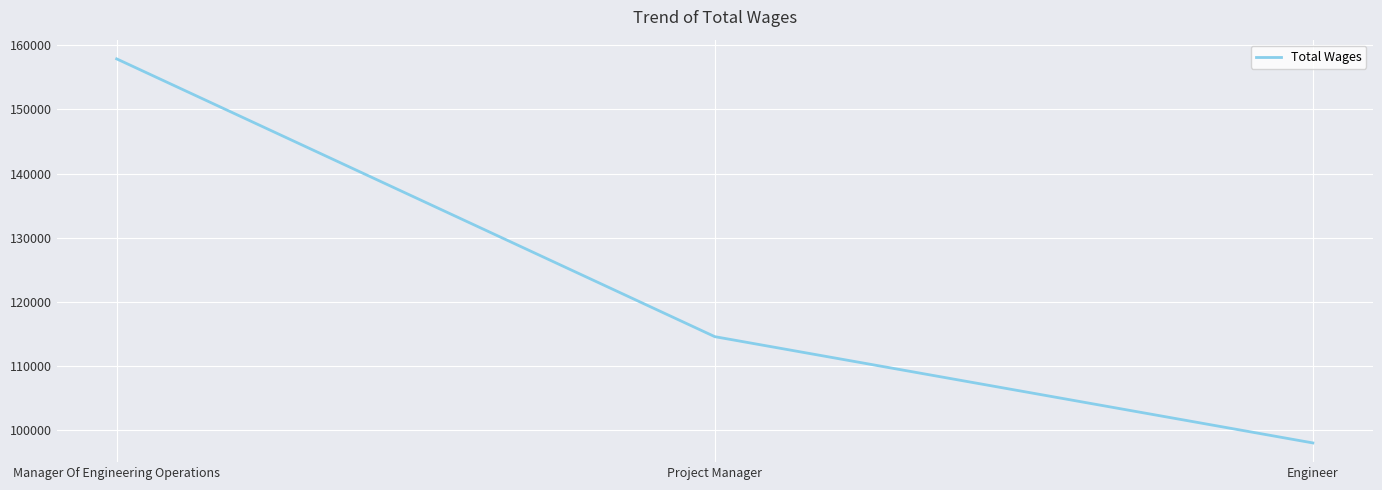

The value at Engineer is 144100. True or false?

False